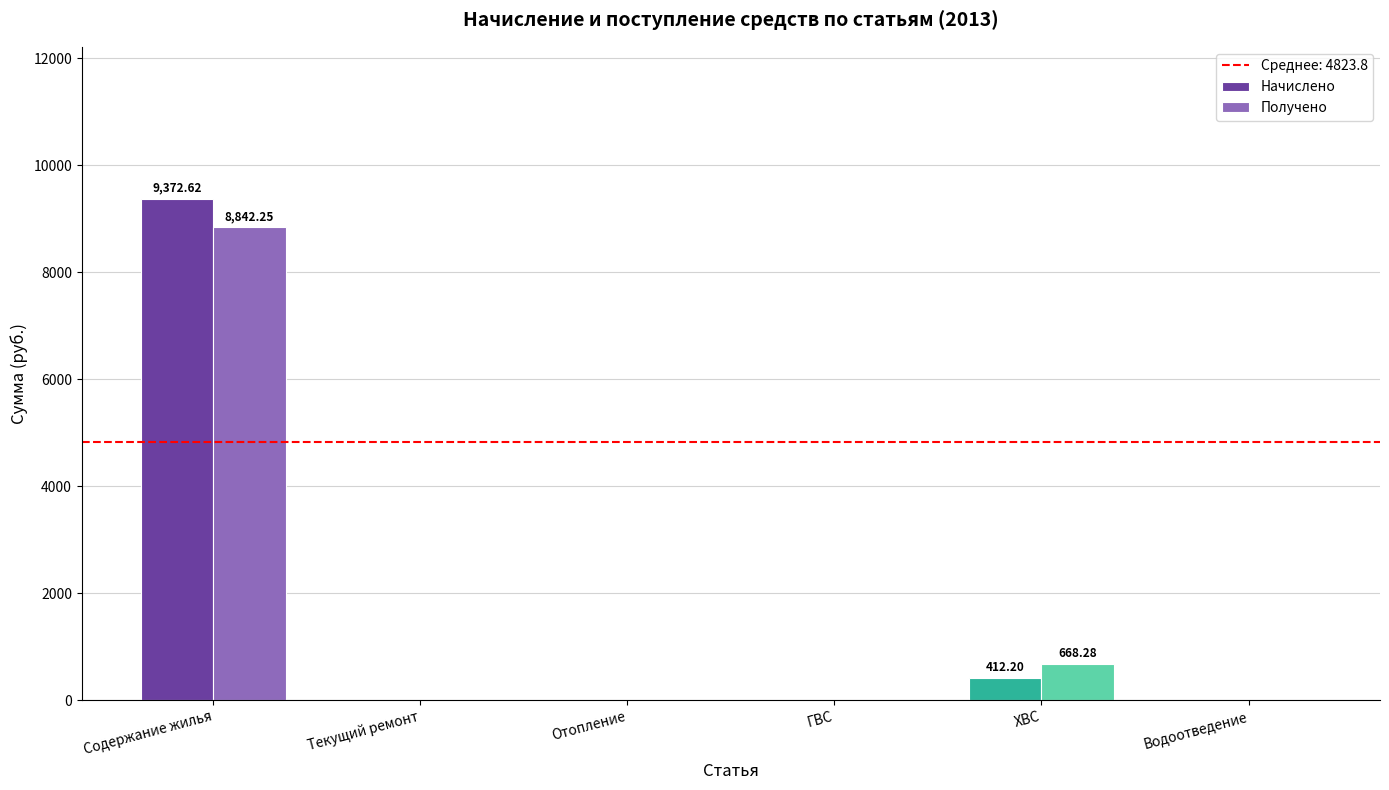

Which series has the largest range (max minus min)?

Начислено